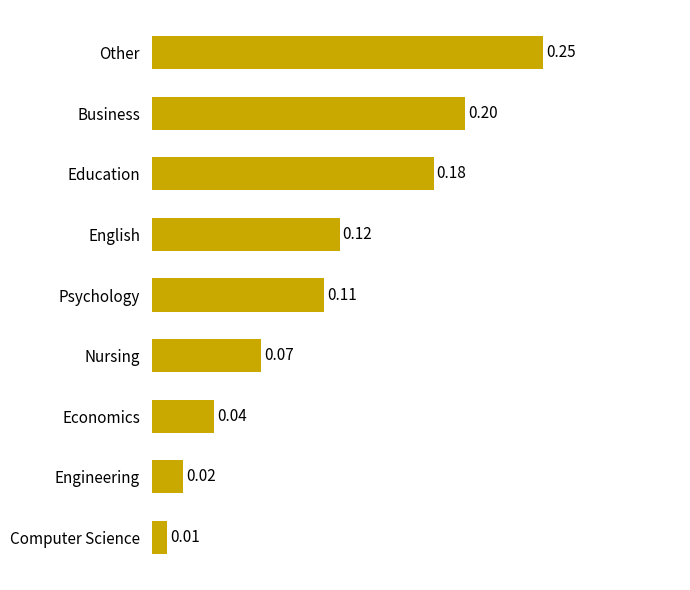

Which label corresponds to the smallest value in the chart?

Computer Science